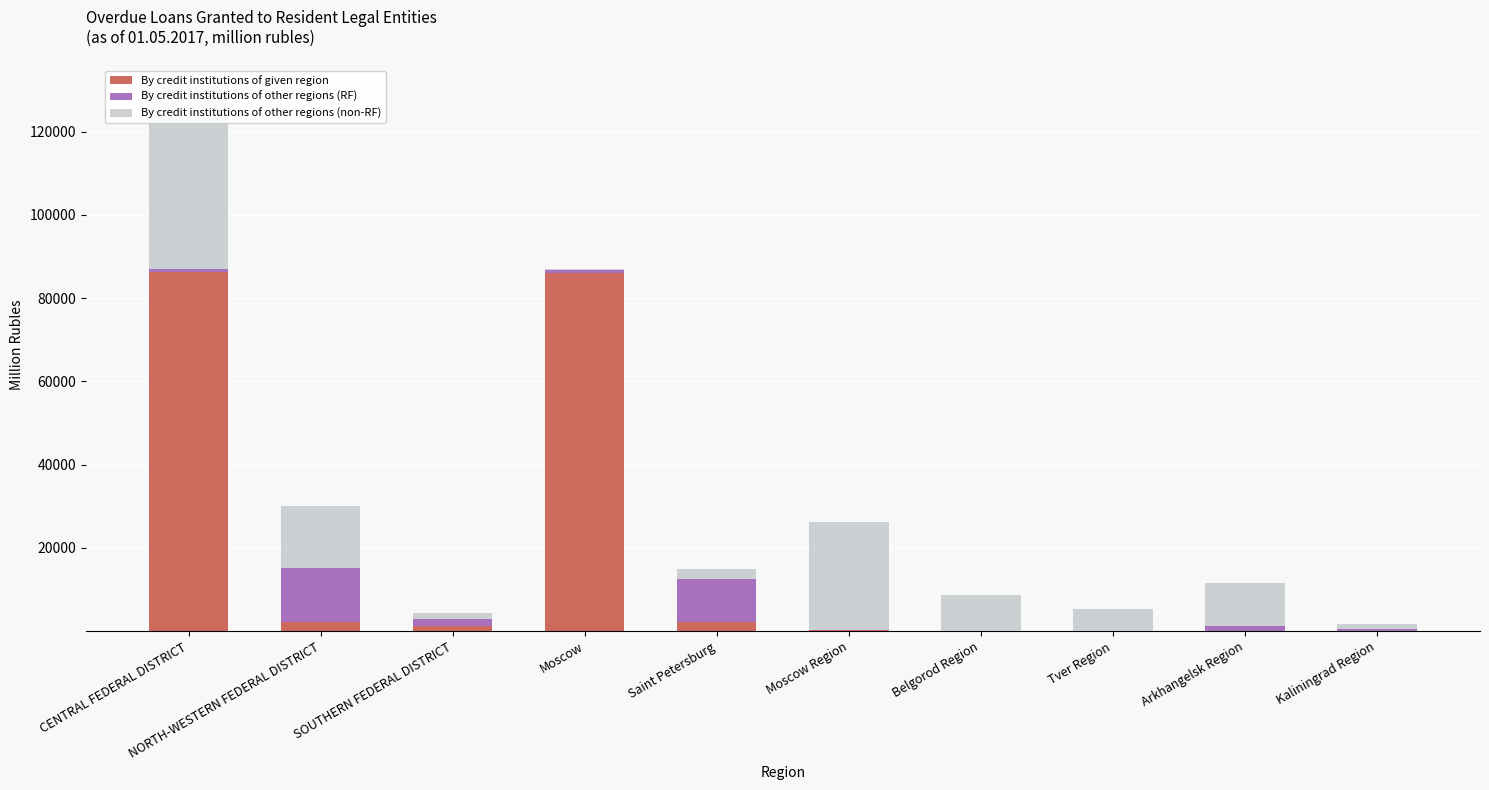

Between CENTRAL FEDERAL DISTRICT and Belgorod Region, which series saw the biggest shift?

By credit institutions of given region